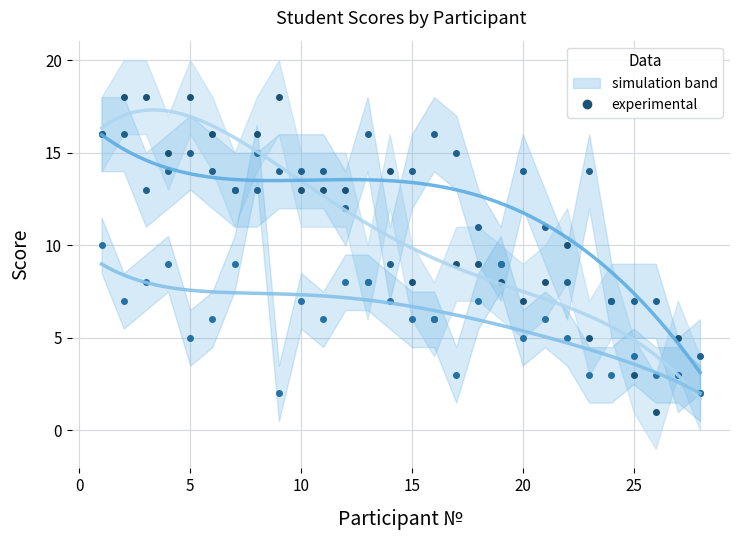

Count the number of data series in this chart.

3